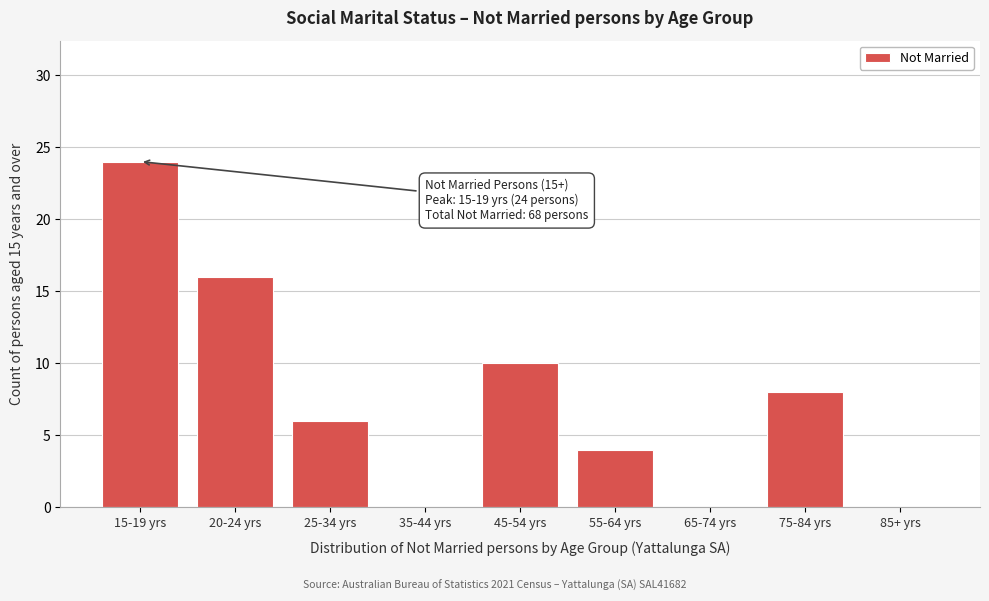

Reading left to right, what are all the values shown in this chart?

15-19 yrs=24	20-24 yrs=16	25-34 yrs=6	35-44 yrs=0	45-54 yrs=10	55-64 yrs=4	65-74 yrs=0	75-84 yrs=8	85+ yrs=0